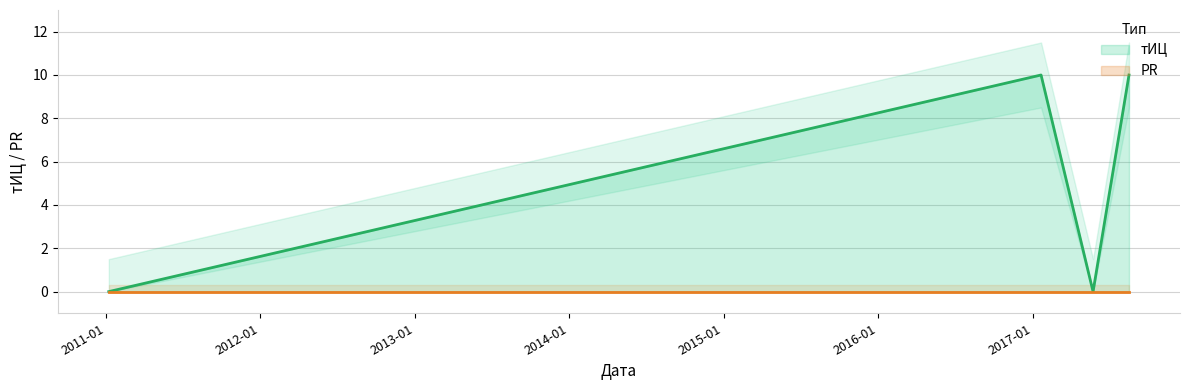

What position from the right is 2017-08-17?

1